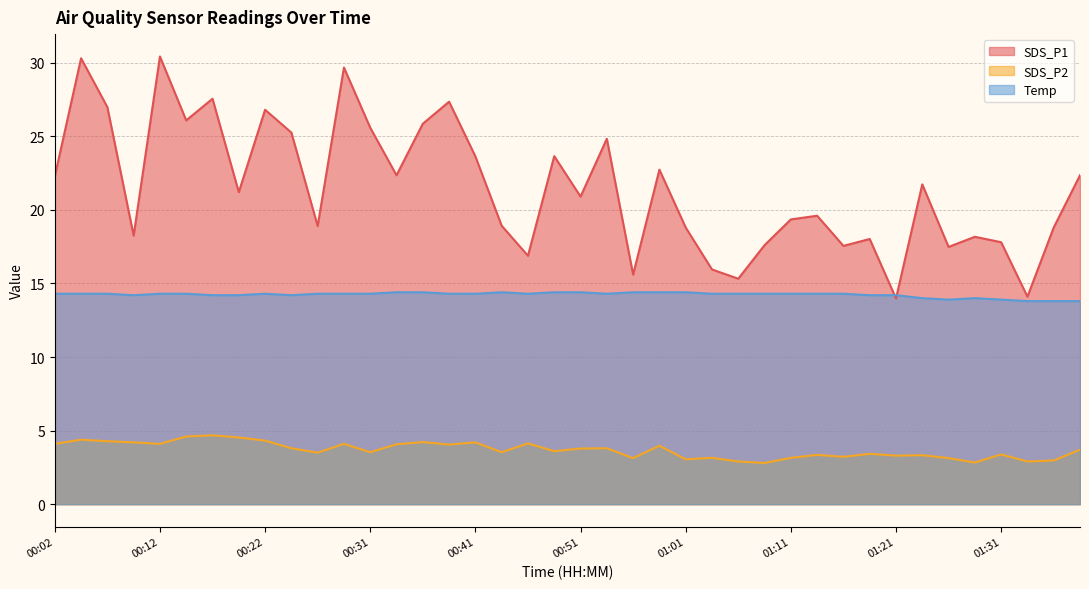

What is the approximate value of SDS_P1 at 00:12?

30.4